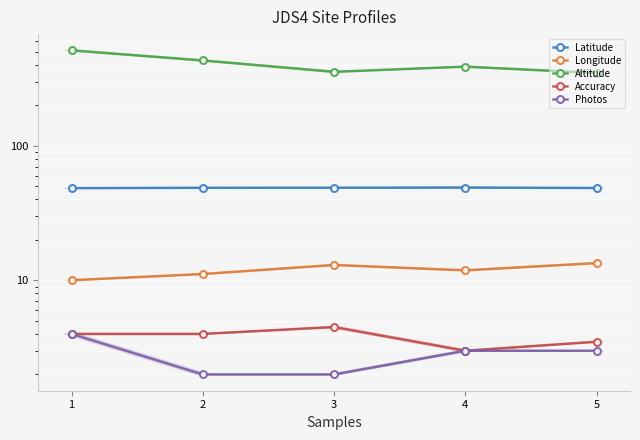

List the labels in order of Photos value, largest first.

1, 4, 5, 2, 3